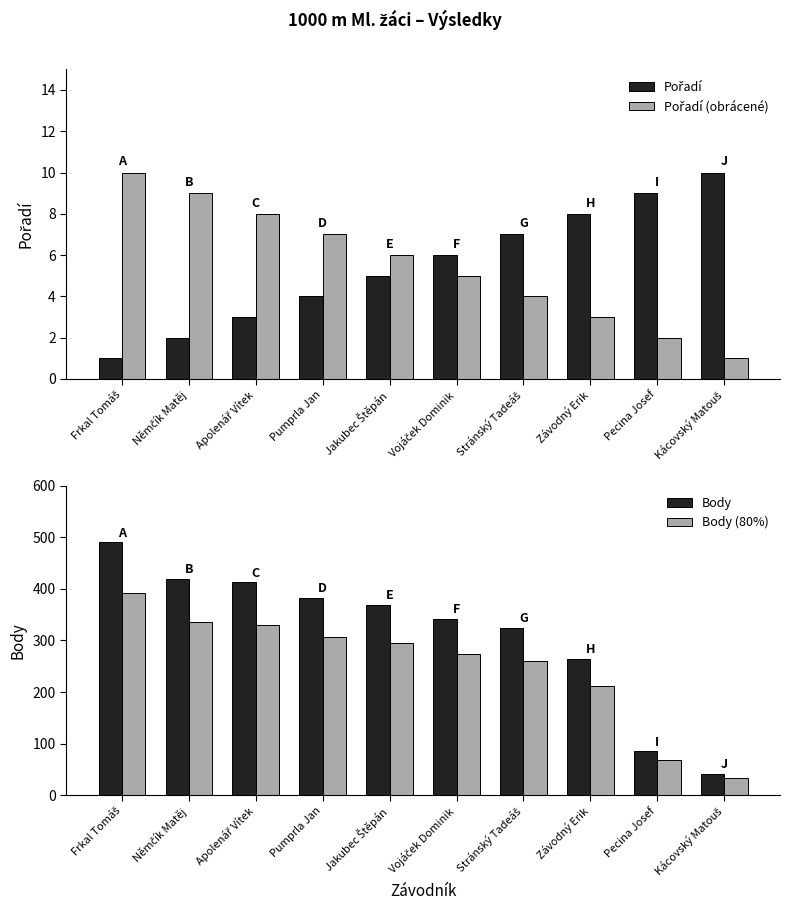

What is the label of the 10th bar from the left?

Kácovský Matouš